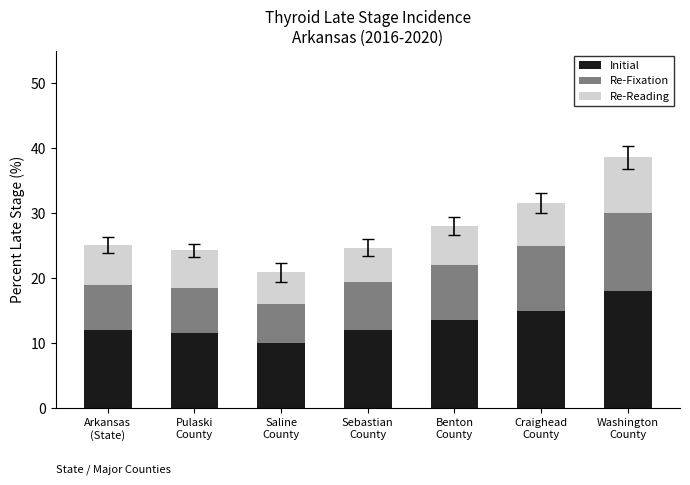

How many distinct data groups are displayed?

3